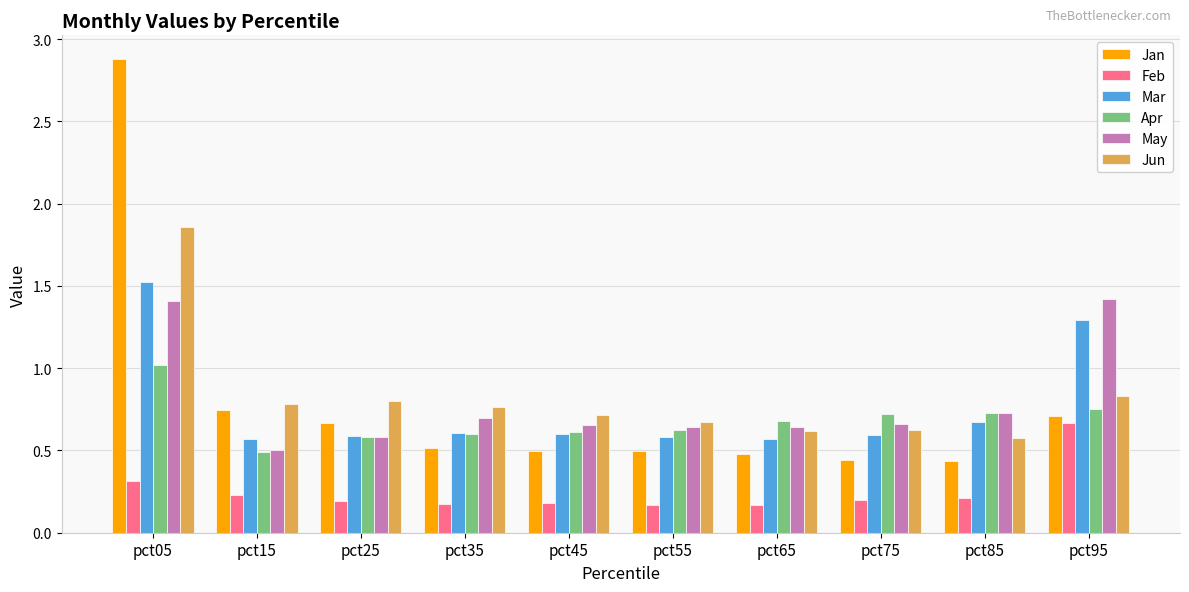

True or false: Apr has a value of 1.0 at pct35.

False